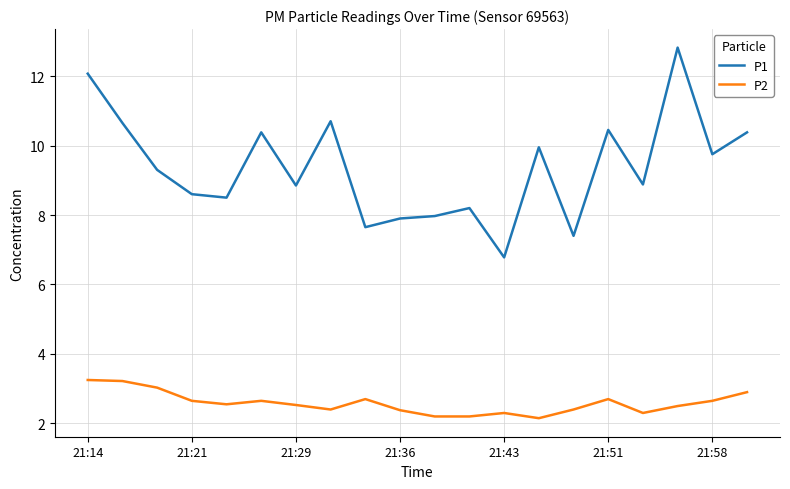

List the series in order of their overall mean, lowest first.

P2, P1